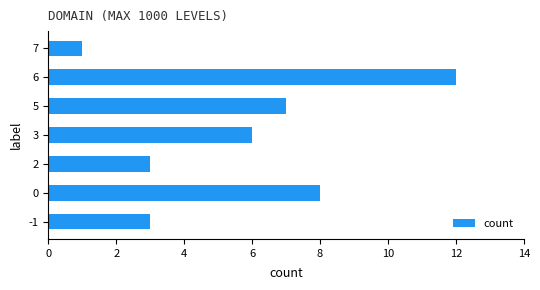

Reading top to bottom, what are all the values shown in this chart?

1	12	7	6	3	8	3